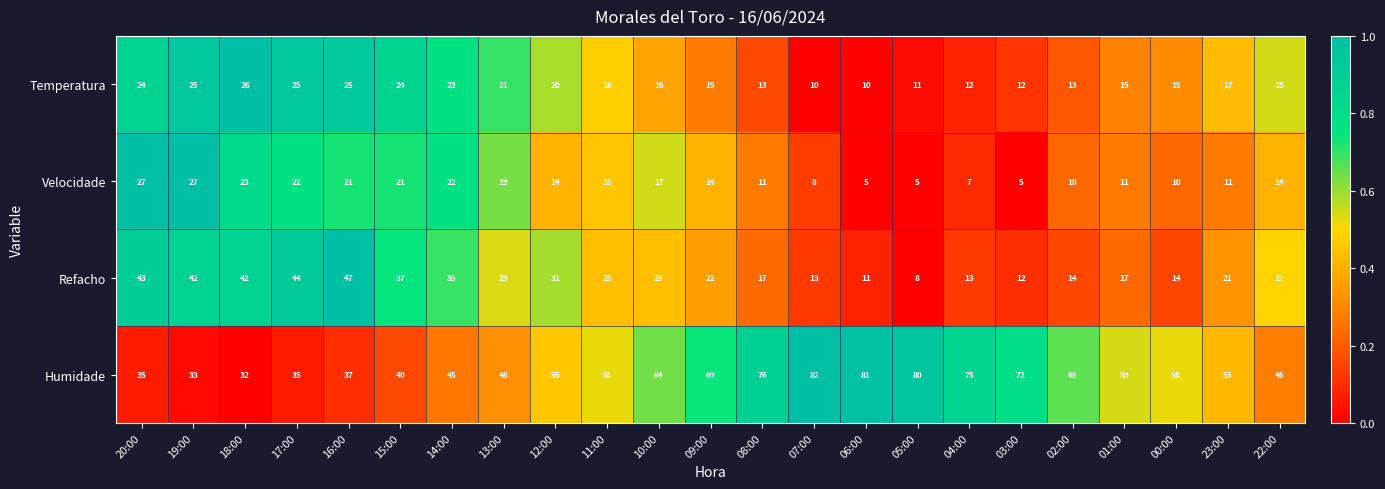

The Humidade series shows 119 at 05:00. True or false?

False